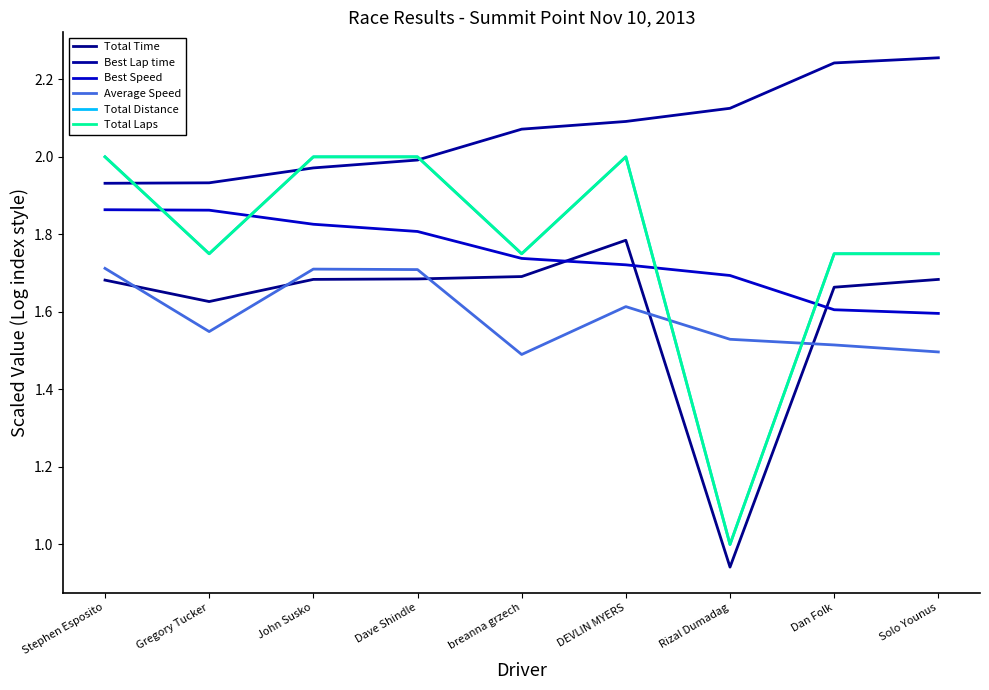

At which category is the sum across all series the highest?

DEVLIN MYERS